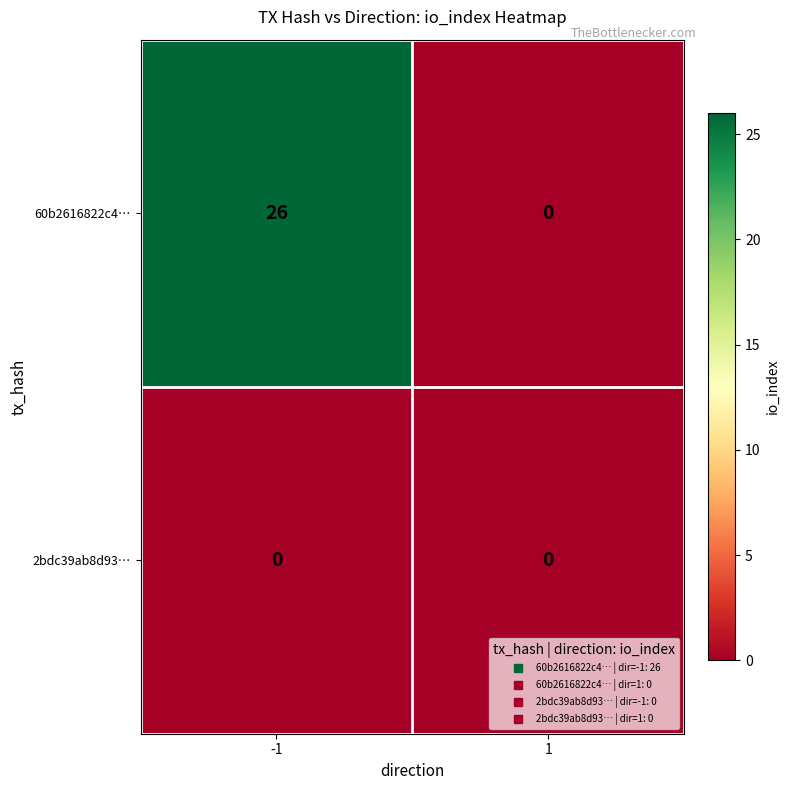

Count the number of categories in the chart.

2